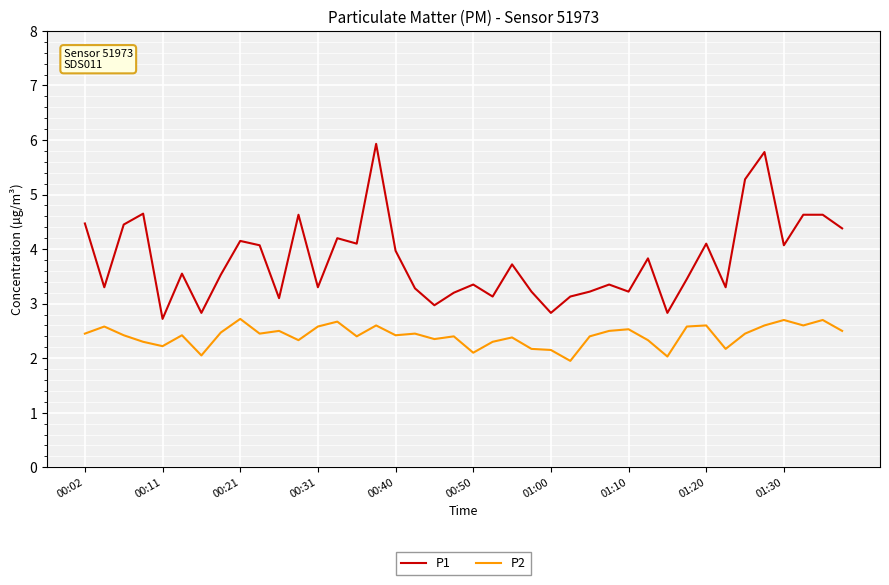

Which series has the largest total across all categories?

P1